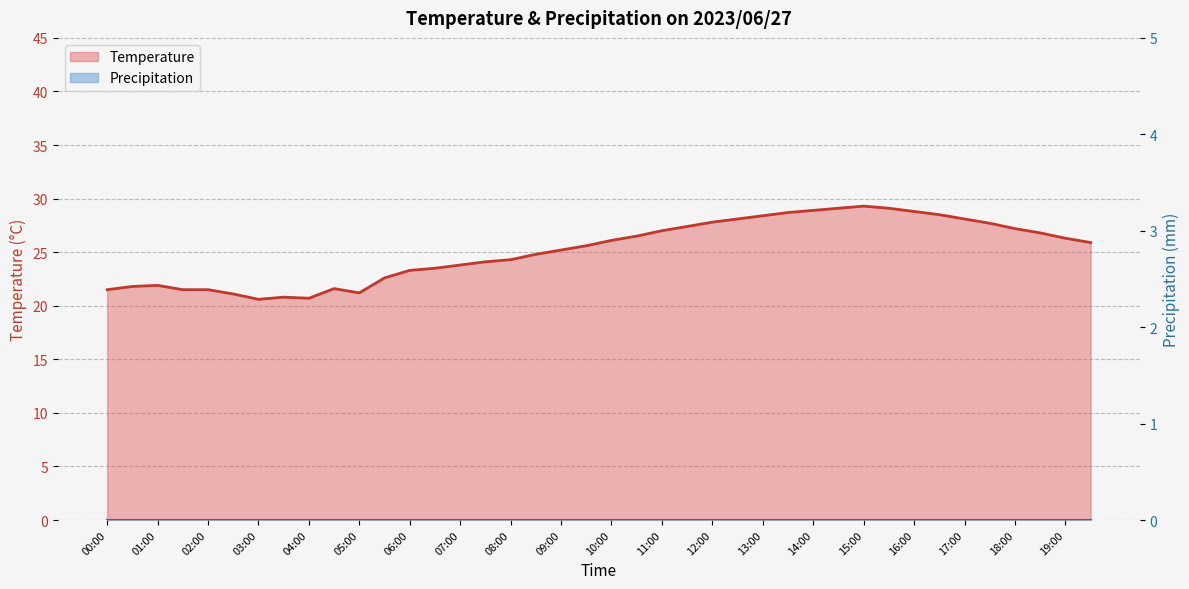

Between 08:00 and 07:30, which is larger?

08:00